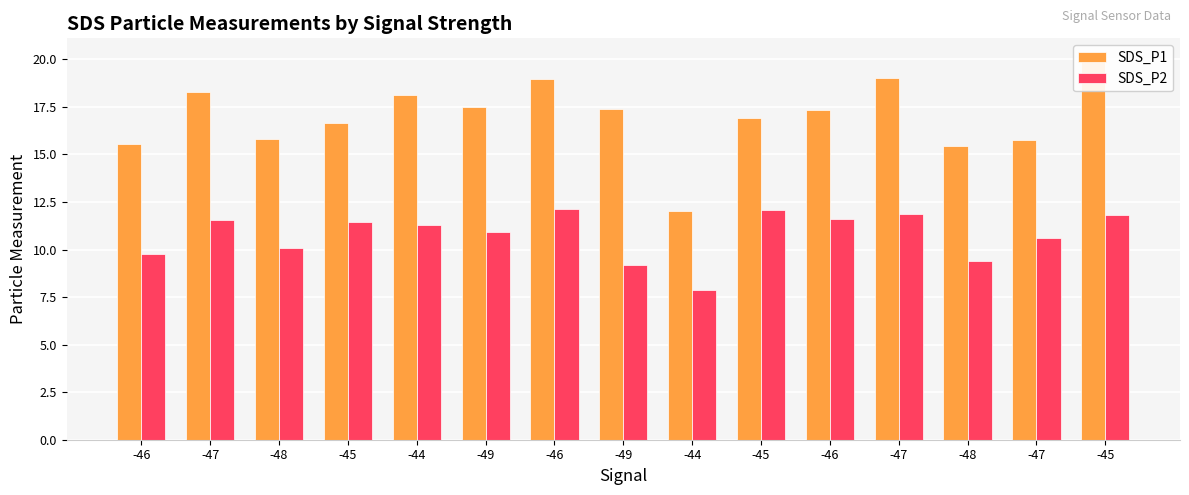

What is the spread (max minus min) of values at -46?

5.8